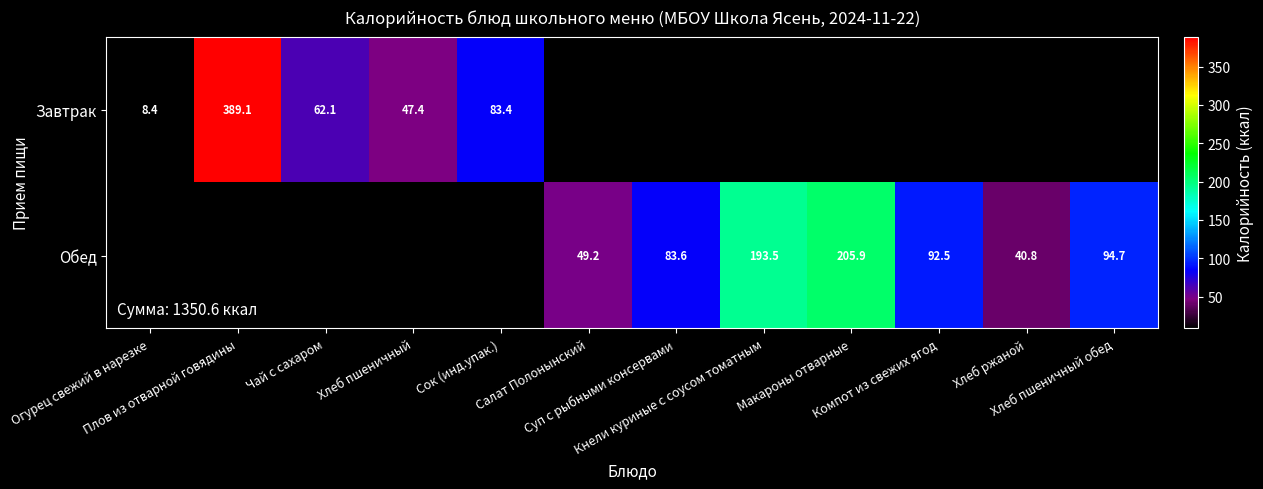

True or false: Завтрак has a value of 17.5 at Хлеб пшеничный.

False